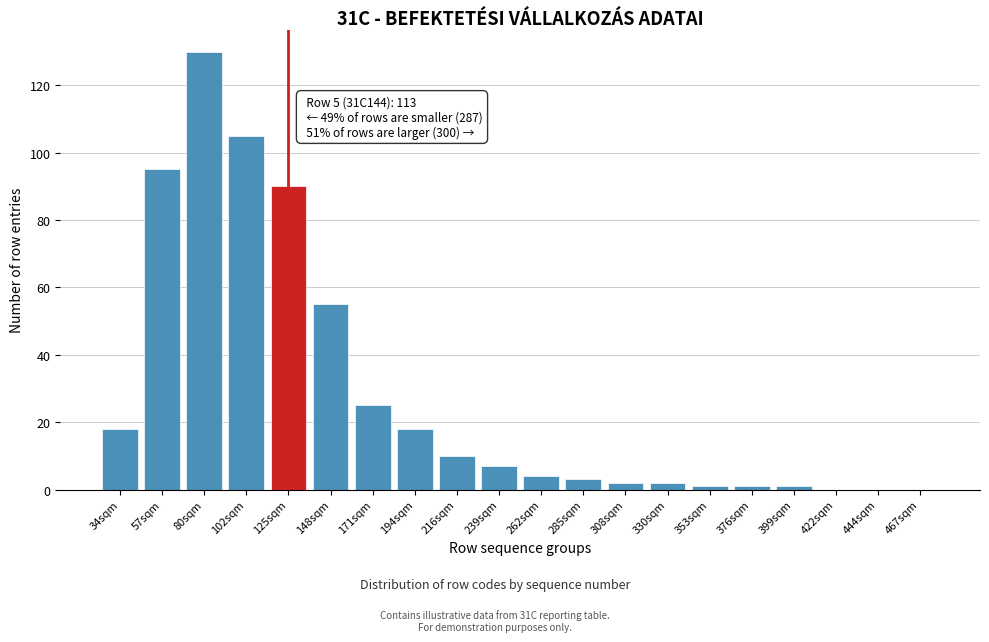

Reading left to right, list all the values displayed in this chart.

34sqm=18	57sqm=95	80sqm=130	102sqm=105	125sqm=90	148sqm=55	171sqm=25	194sqm=18	216sqm=10	239sqm=7	262sqm=4	285sqm=3	308sqm=2	330sqm=2	353sqm=1	376sqm=1	399sqm=1	422sqm=0	444sqm=0	467sqm=0